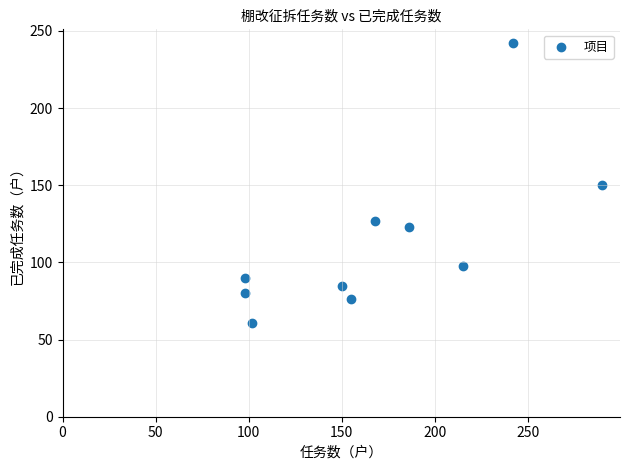

What is the average Y value?

113